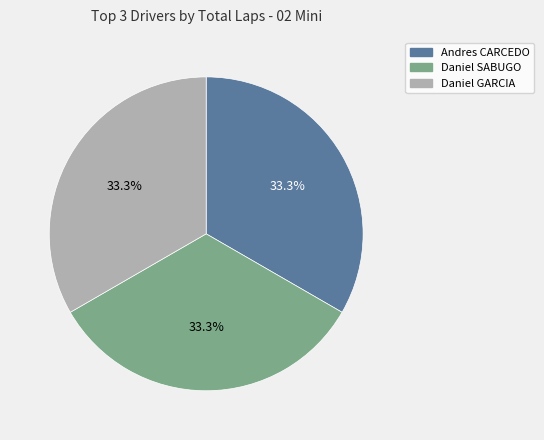

How many segments does this pie chart have?

3